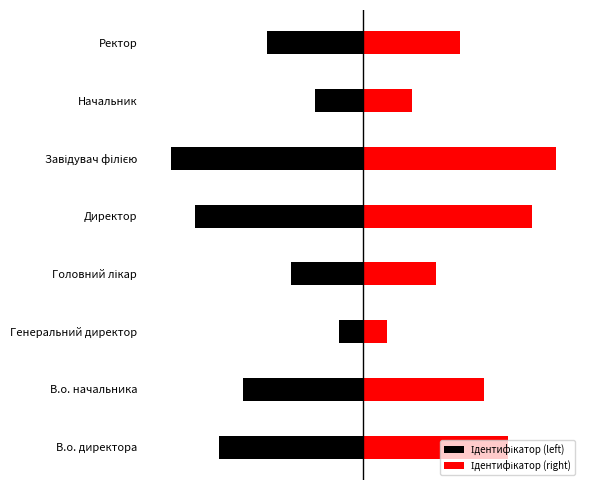

How many values in the Ідентифікатор (right) series are below 5?

4